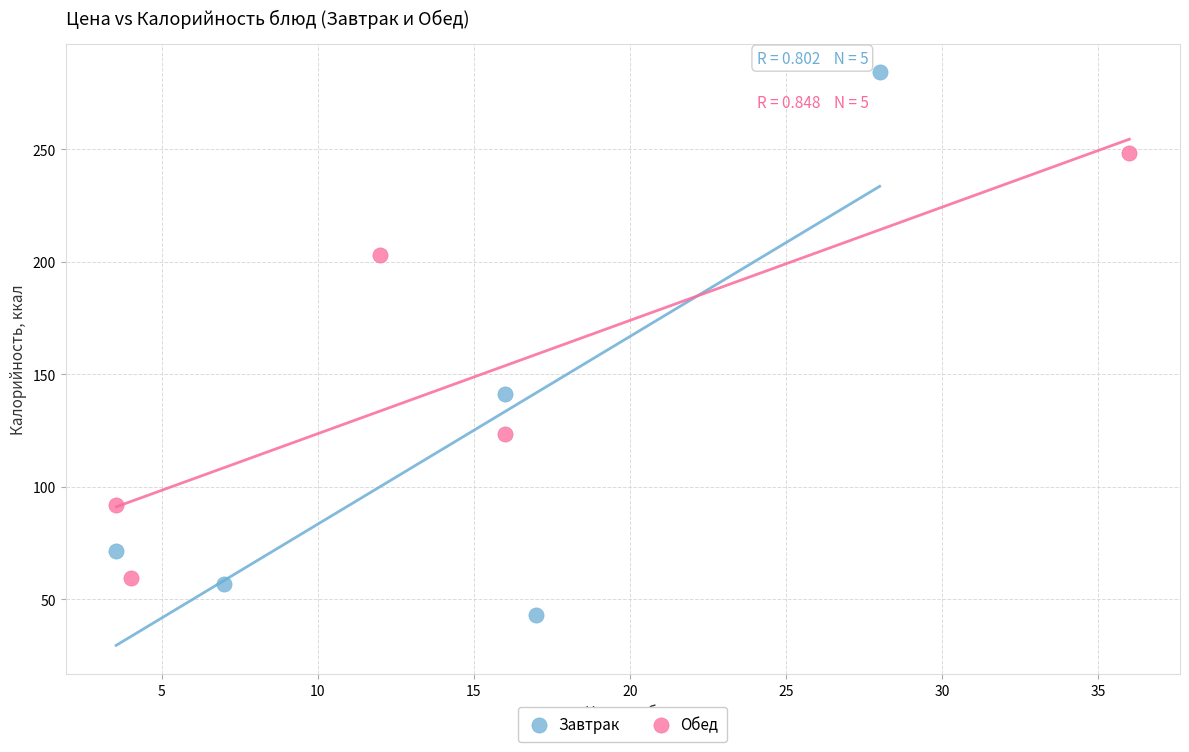

Which series has the widest spread of Y values?

Завтрак